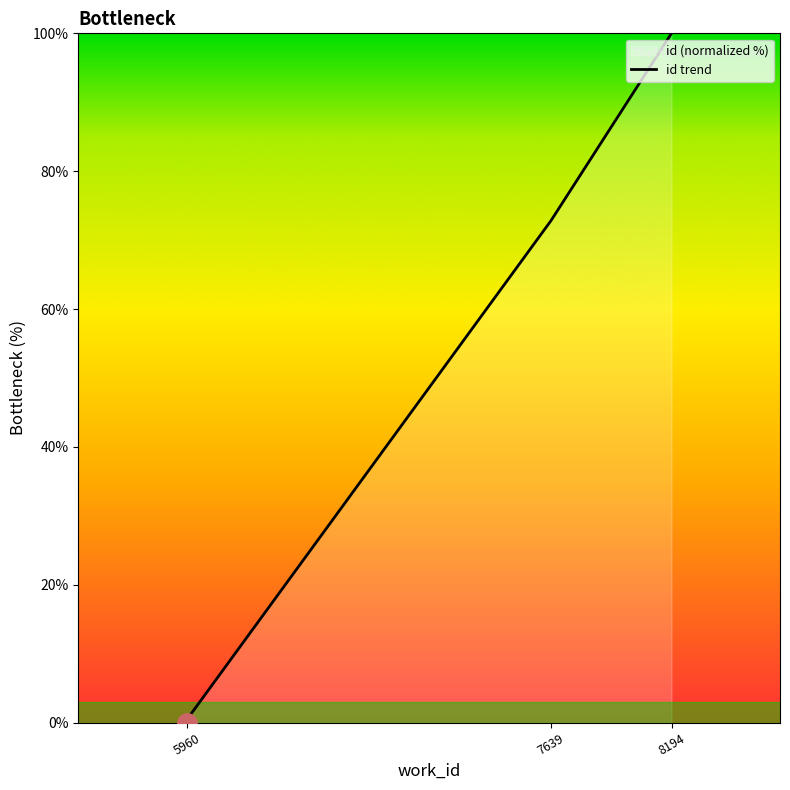

Reading left to right, extract all data points from this chart.

0.0	0.3	0.3	0.4	72.8	100.0